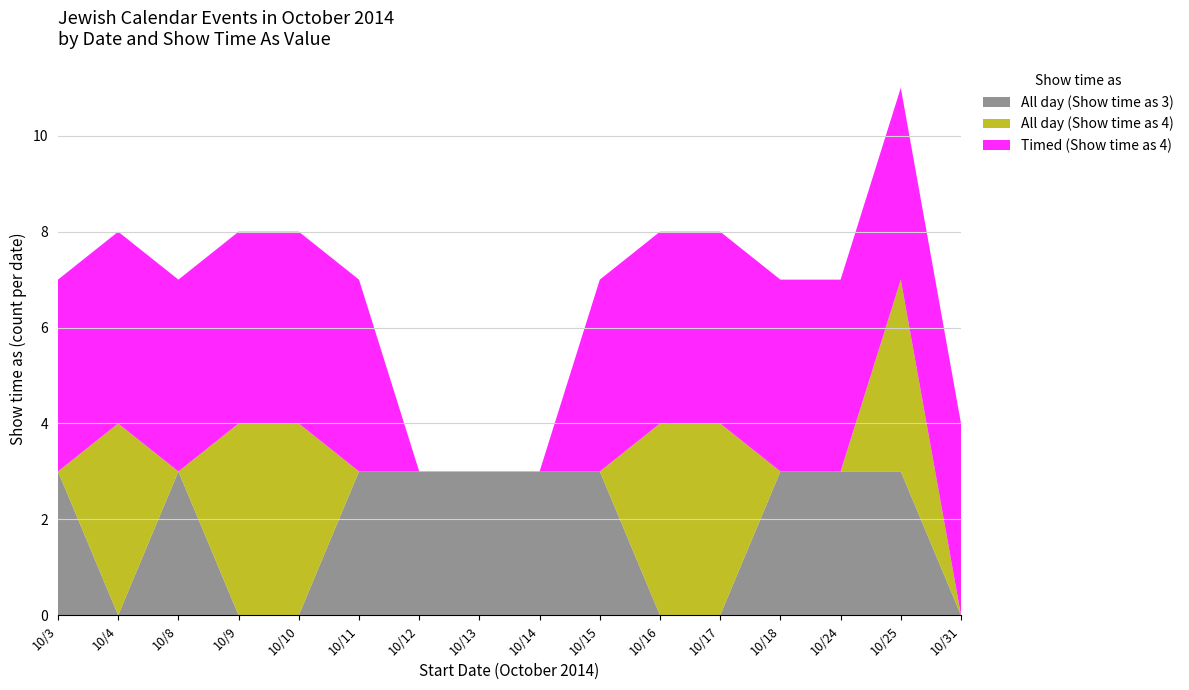

Reading left to right, what are all the values shown in this chart?

All day (Show time as 3): 3	0	3	0	0	3	3	3	3	3	0	0	3	3	3	0
All day (Show time as 4): 0	4	0	4	4	0	0	0	0	0	4	4	0	0	4	0
Timed (Show time as 4): 4	4	4	4	4	4	0	0	0	4	4	4	4	4	4	4